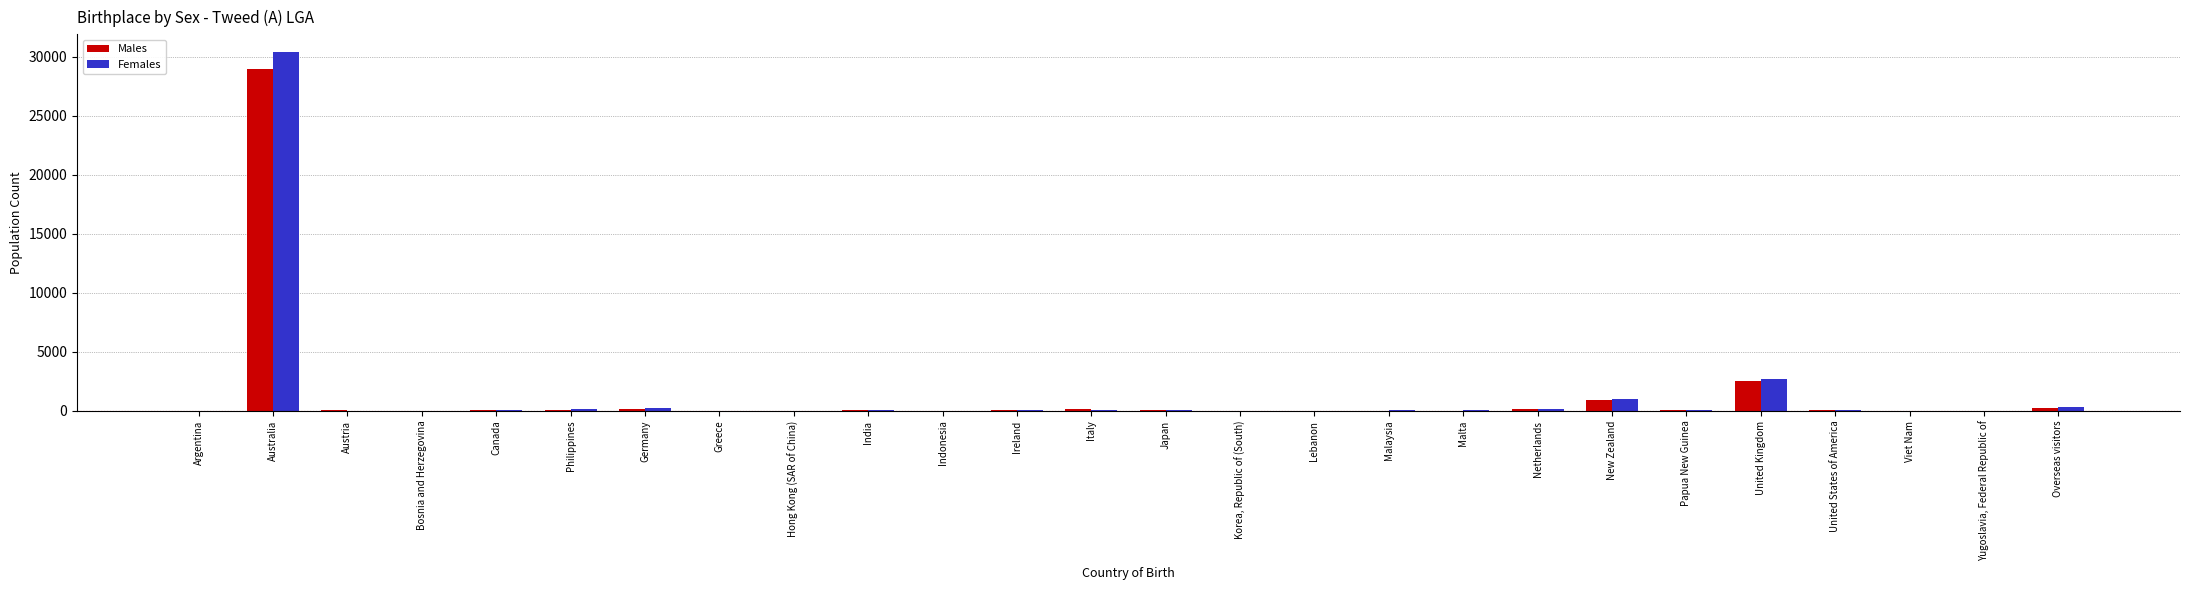

At which label does Females reach its peak?

Australia